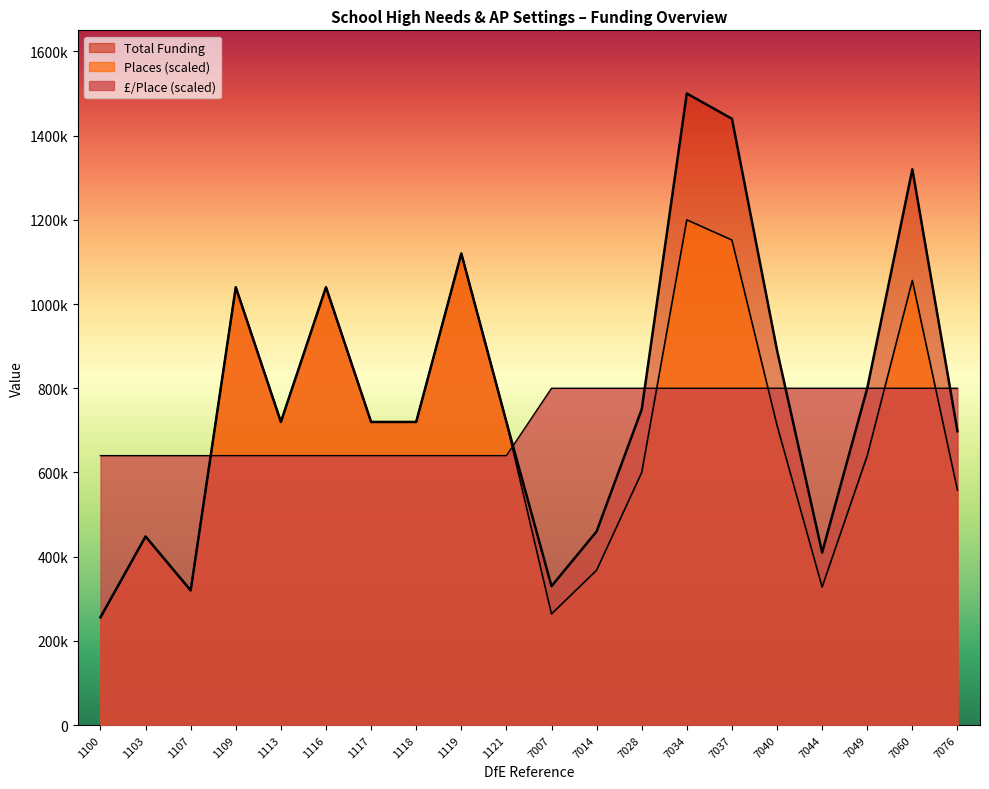

Is the value of Places at 1103 greater than the value of Total per Place at 1121?

No